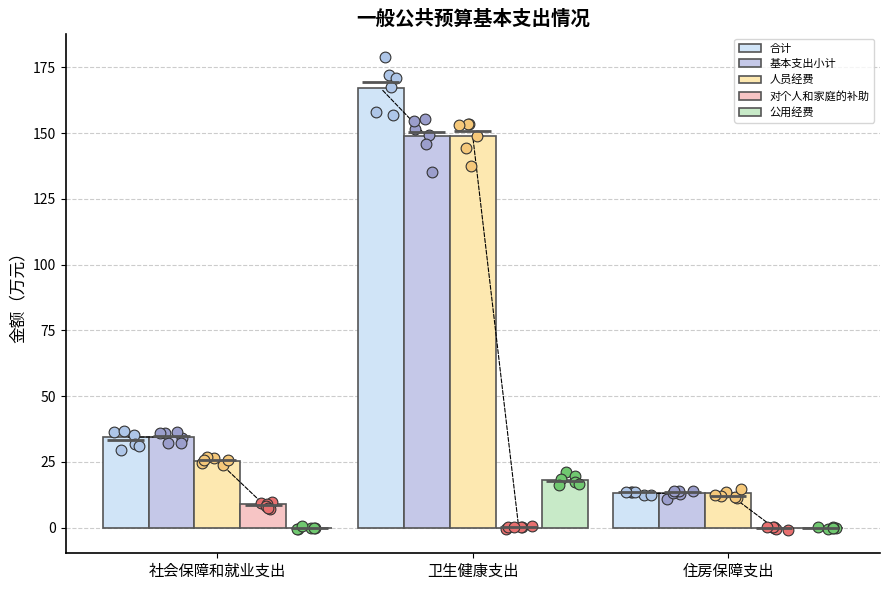

What is the total value across all series at 卫生健康支出?

482.7